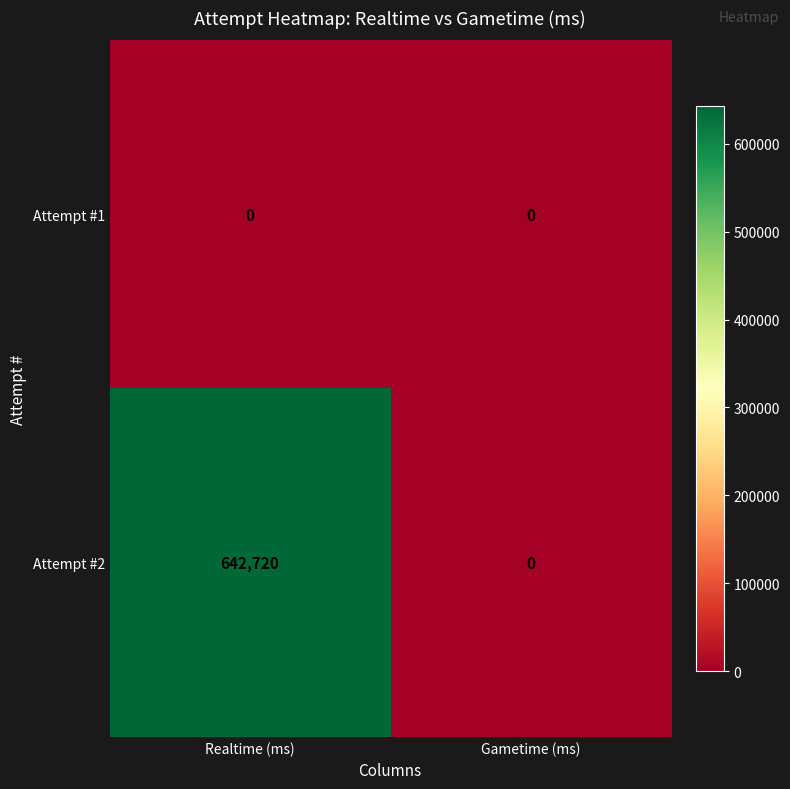

Rank the series by their average value, from lowest to highest.

Attempt #1, Attempt #2